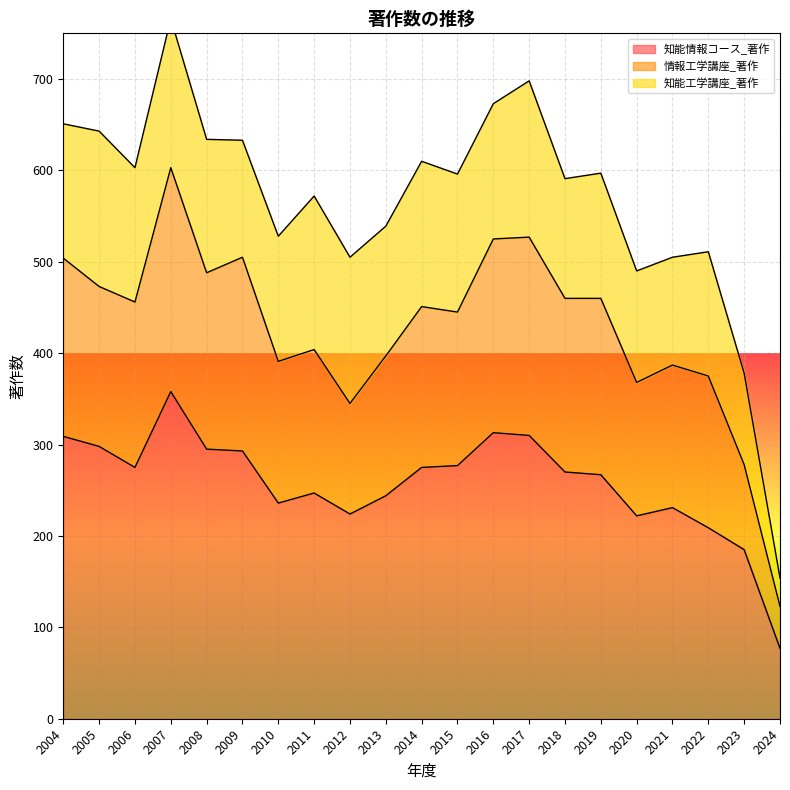

What is the sum of the 情報工学講座_著作 values at 2008 and 2023?

766